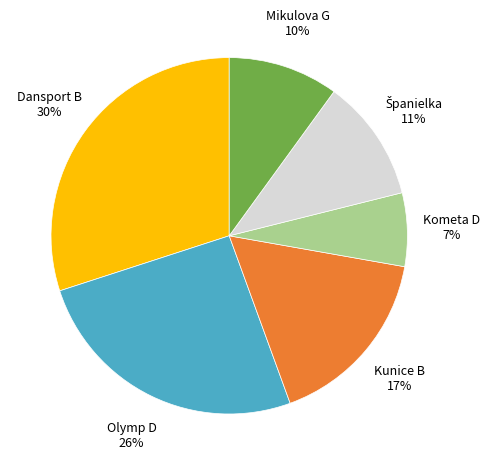

Is there a majority slice in this chart?

No